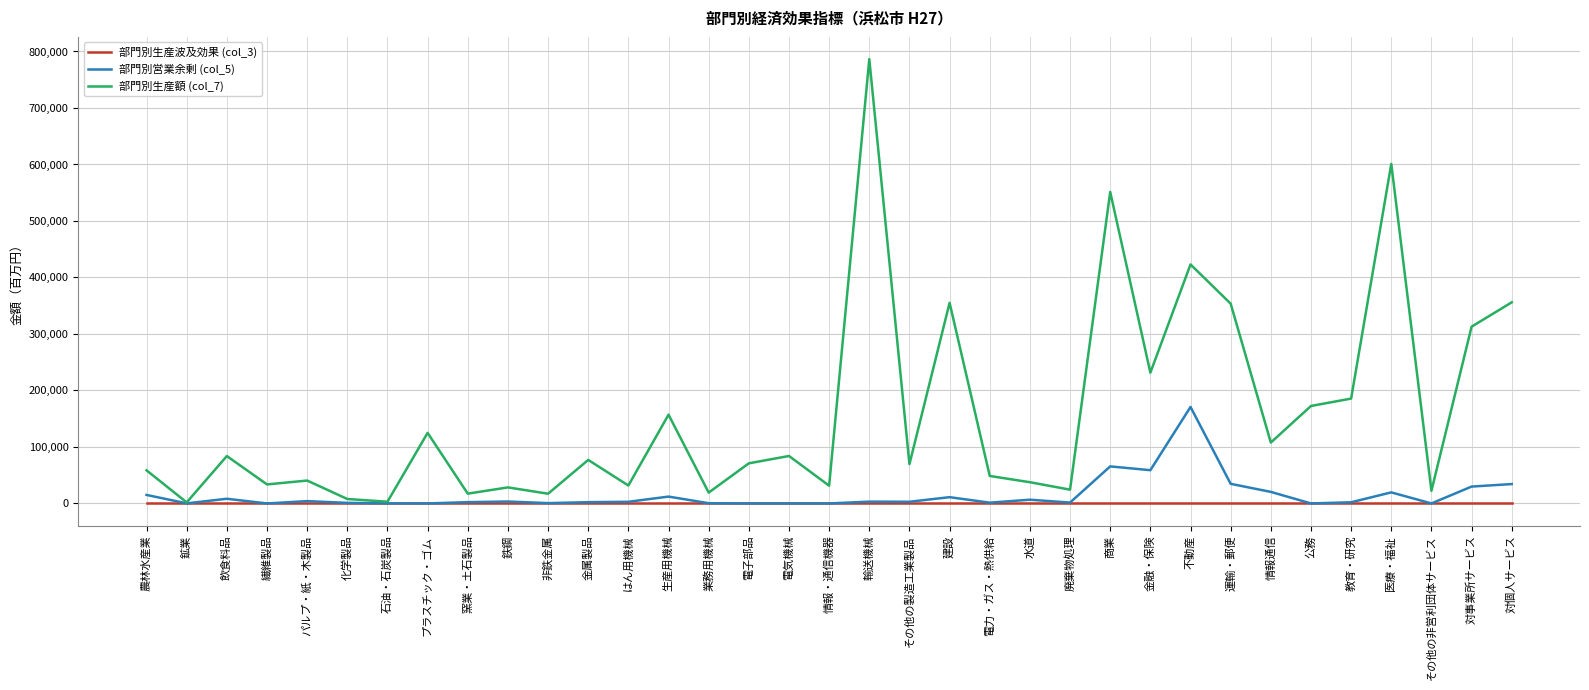

What is the difference between the maximum and minimum values in the 部門別営業余剰 (col_5) series?

170808.9